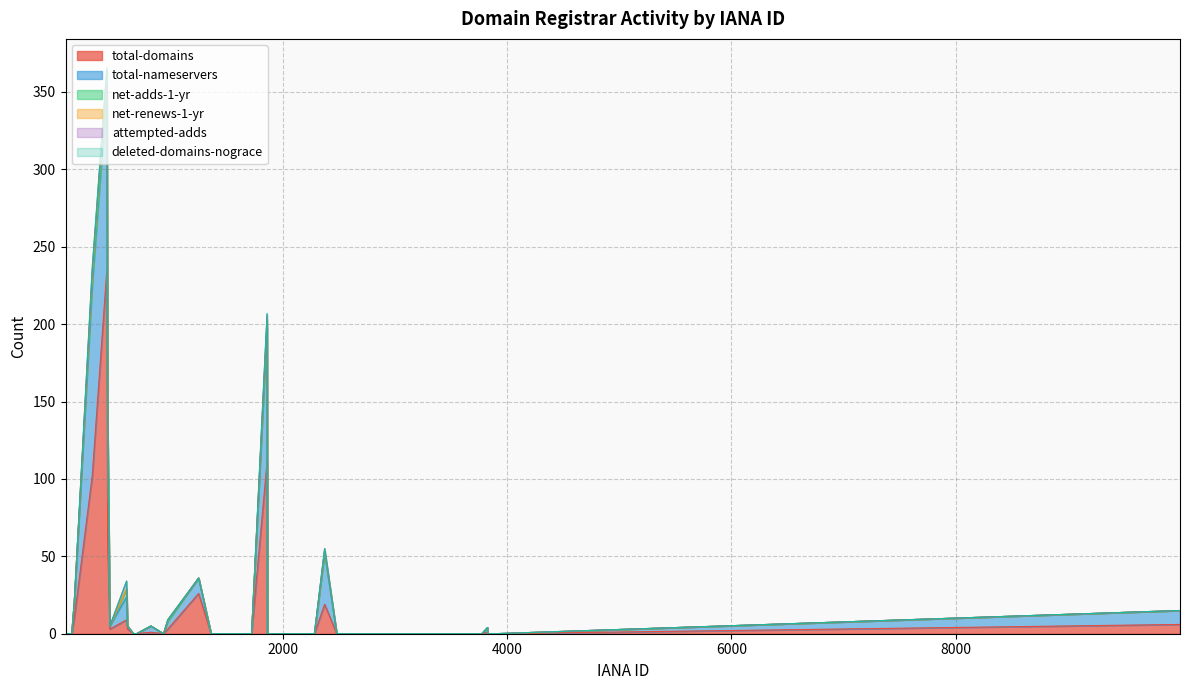

What position from the right is 1864?

26